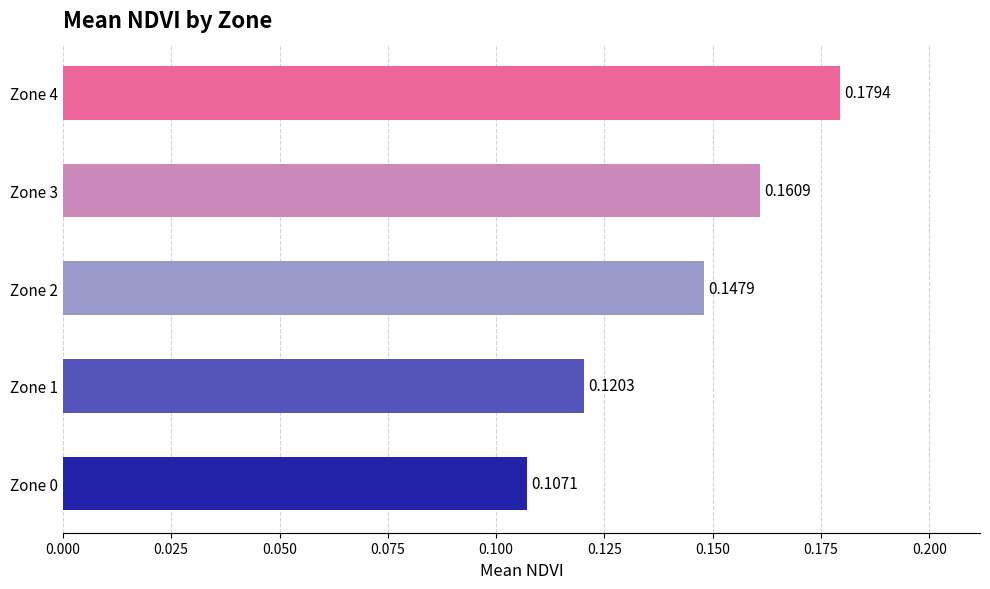

What is the sum of the values at Zone 4 and Zone 2?

0.3